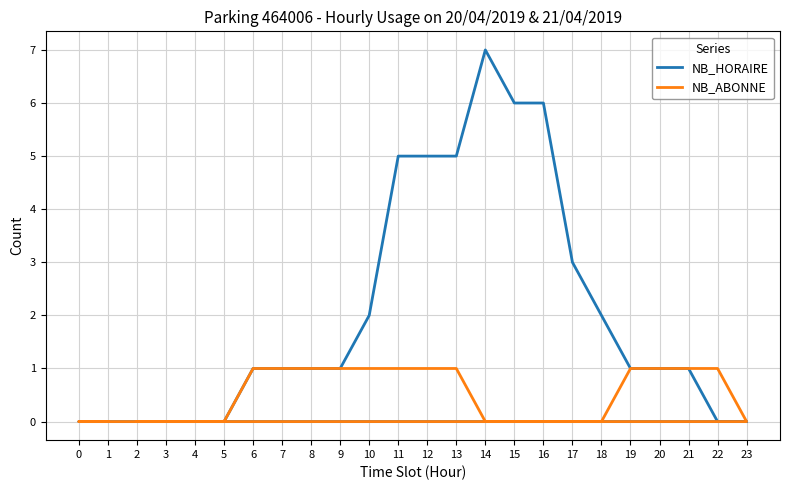

At which label does NB_HORAIRE first exceed 1?

10